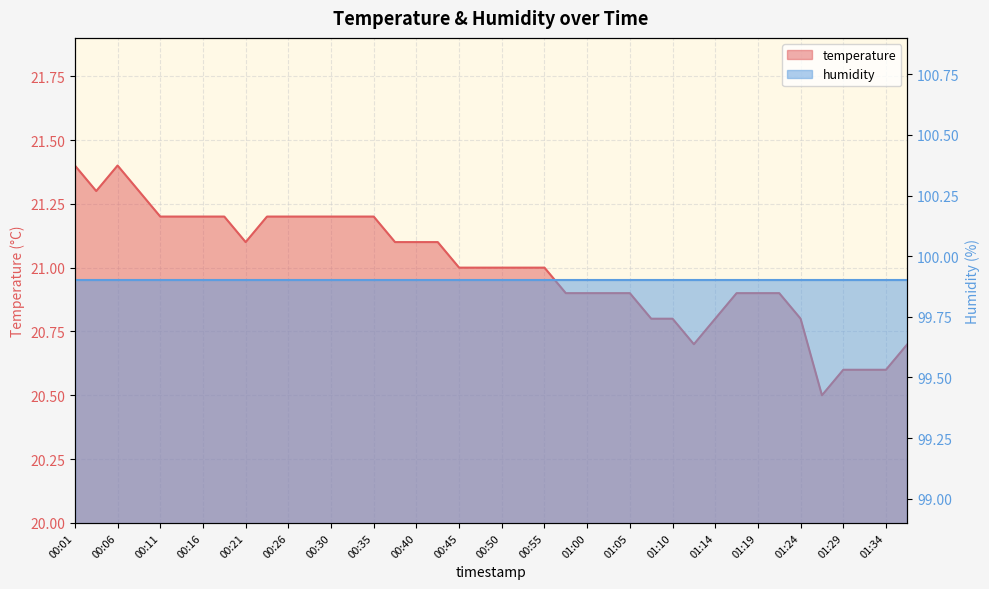

Reading left to right, list all the values displayed in this chart.

00:01=21.4	00:04=21.3	00:06=21.4	00:08=21.3	00:11=21.2	00:13=21.2	00:16=21.2	00:18=21.2	00:21=21.1	00:23=21.2	00:26=21.2	00:28=21.2	00:30=21.2	00:33=21.2	00:35=21.2	00:38=21.1	00:40=21.1	00:43=21.1	00:45=21.0	00:47=21.0	00:50=21.0	00:52=21.0	00:55=21.0	00:57=20.9	01:00=20.9	01:02=20.9	01:05=20.9	01:07=20.8	01:10=20.8	01:12=20.7	01:14=20.8	01:17=20.9	01:19=20.9	01:22=20.9	01:24=20.8	01:27=20.5	01:29=20.6	01:32=20.6	01:34=20.6	01:37=20.7